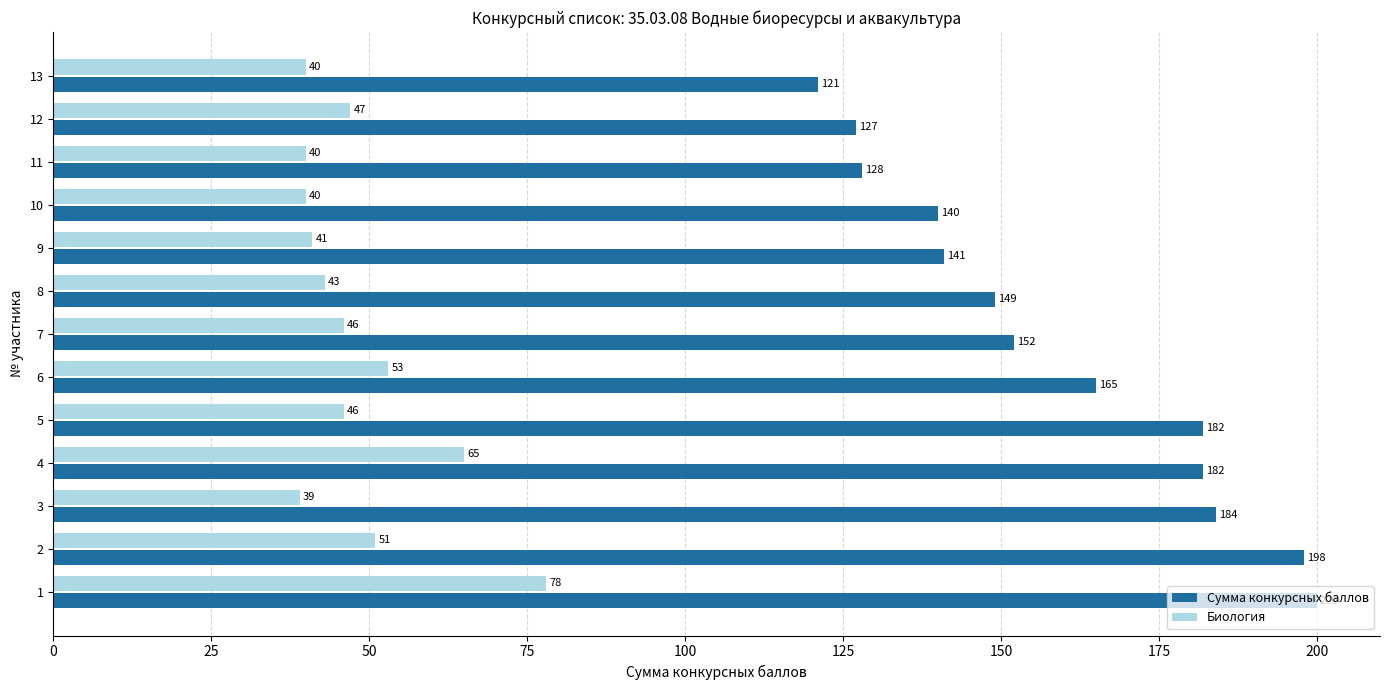

Where is Сумма конкурсных баллов nearest to the value 160?

6